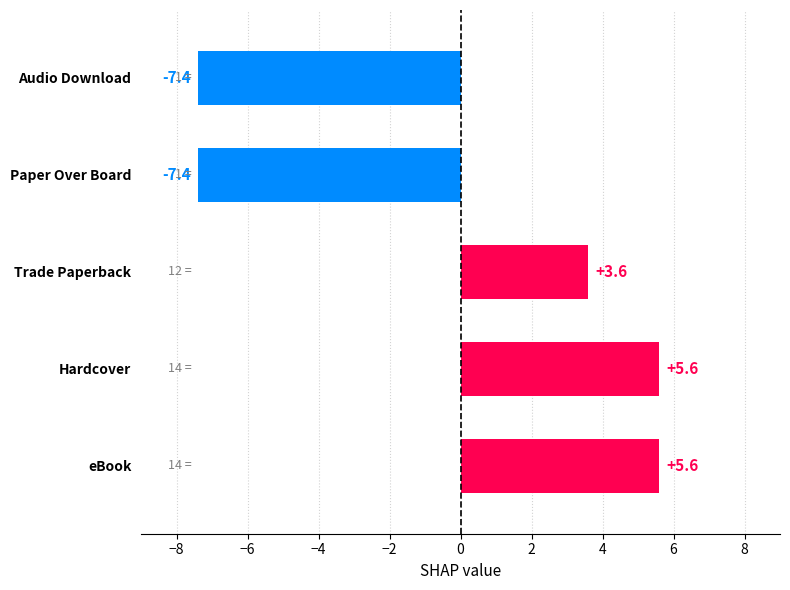

What is the smallest value displayed?

-7.4